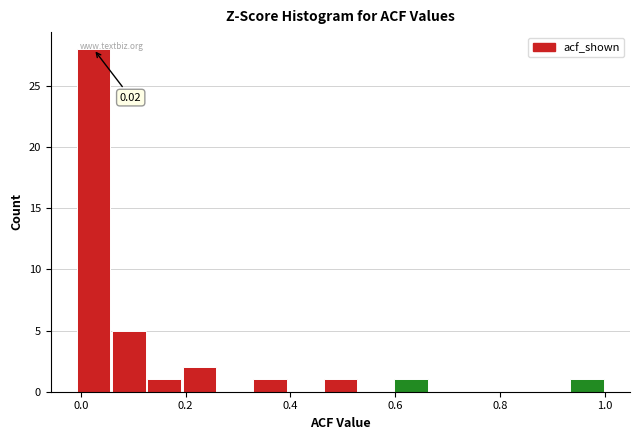

Around what value on the x-axis is the tallest bar? Give the approximate position of its centre, as read against the axis.

0.02